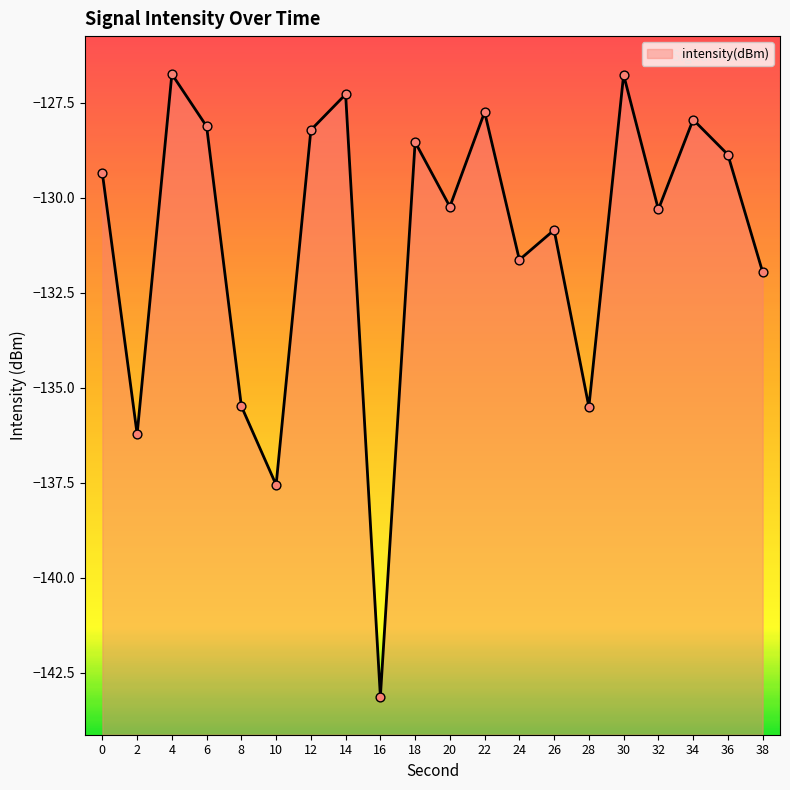

What is the change in value from 10 to 18?

+9.0